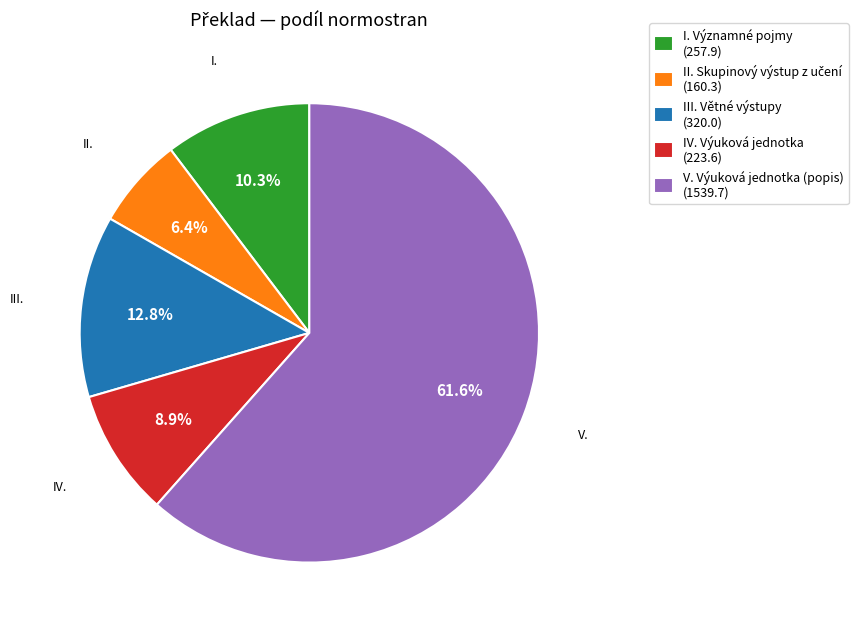

Is V. Výuková jednotka (popis) the majority of the pie?

Yes